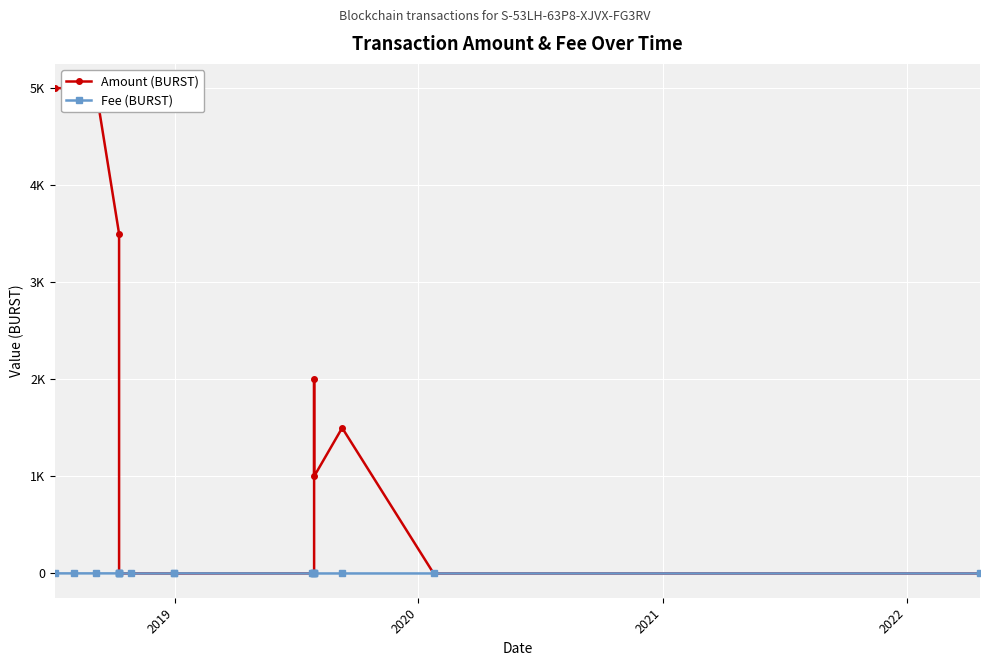

True or false: Amount (BURST) and Fee (BURST) cross at least once.

True